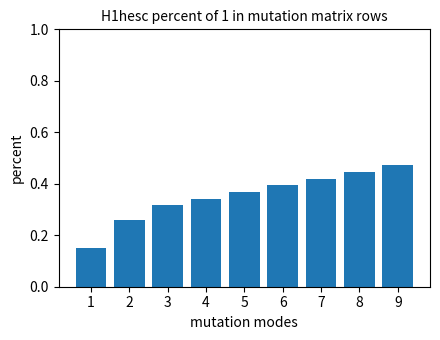

Rank the categories by value from lowest to highest.

1, 2, 3, 4, 5, 6, 7, 8, 9